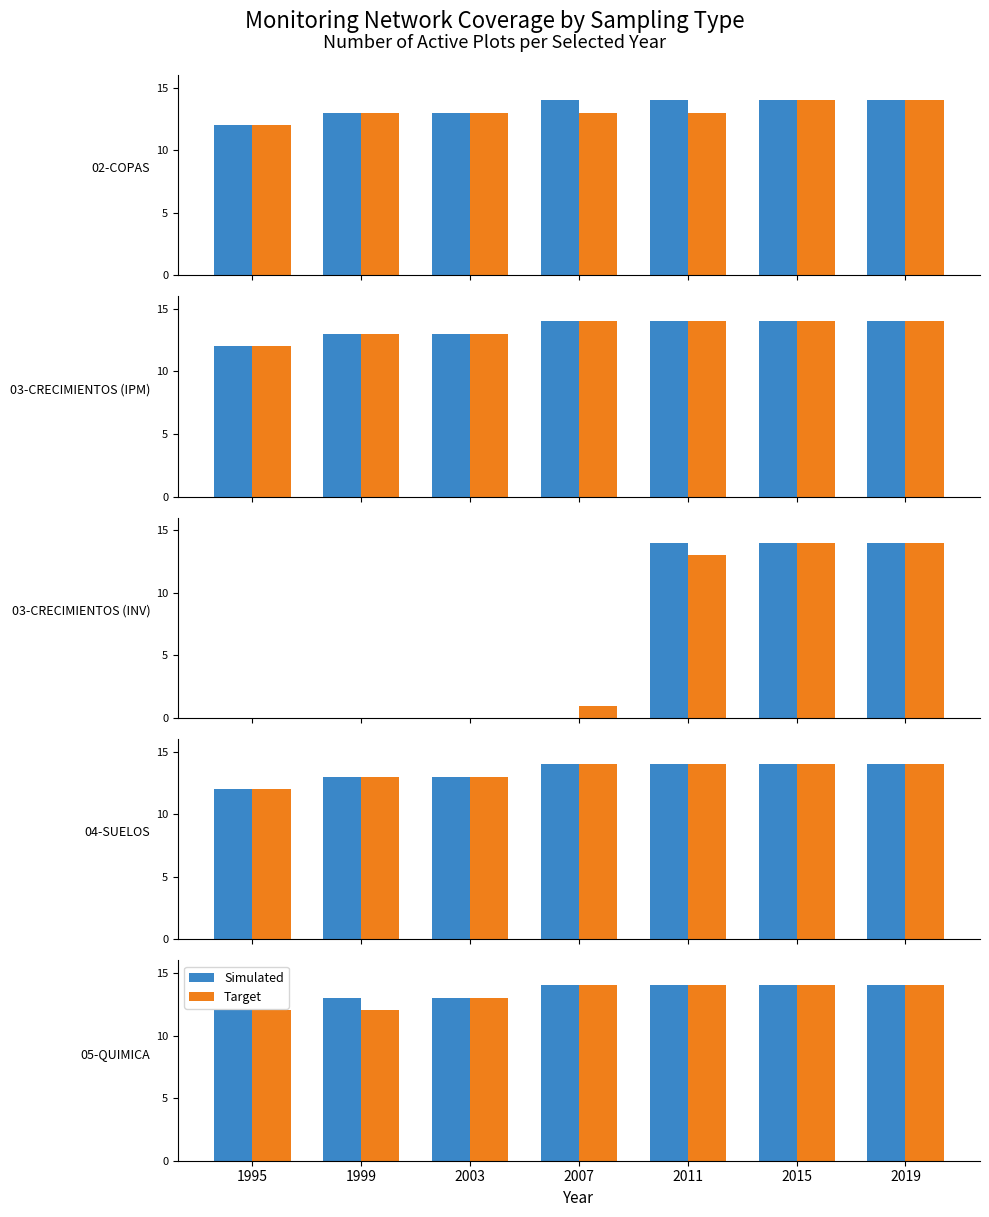

Rank the categories by Simulated value from lowest to highest.

1995, 1999, 2003, 2007, 2011, 2015, 2019